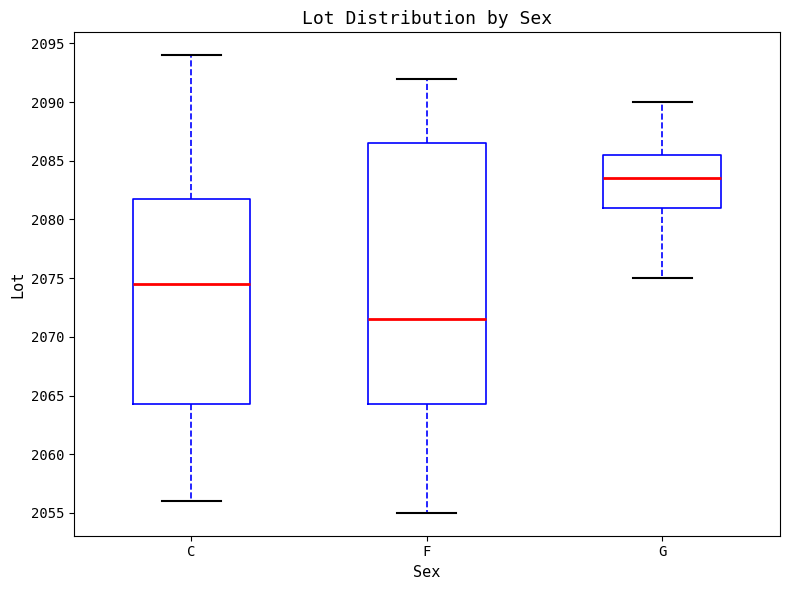

Reading left to right, read every box against the y-axis: the position of its median line, the range the box covers, and the ends of its whiskers. The values are not printed on the chart, so give them approximately, as read against the axis.

C: median 2074.5, box 2064.5 to 2082.0, whiskers 2056.0 to 2094.0
F: median 2071.5, box 2064.5 to 2086.5, whiskers 2055.0 to 2092.0
G: median 2083.5, box 2081.0 to 2085.5, whiskers 2075.0 to 2090.0